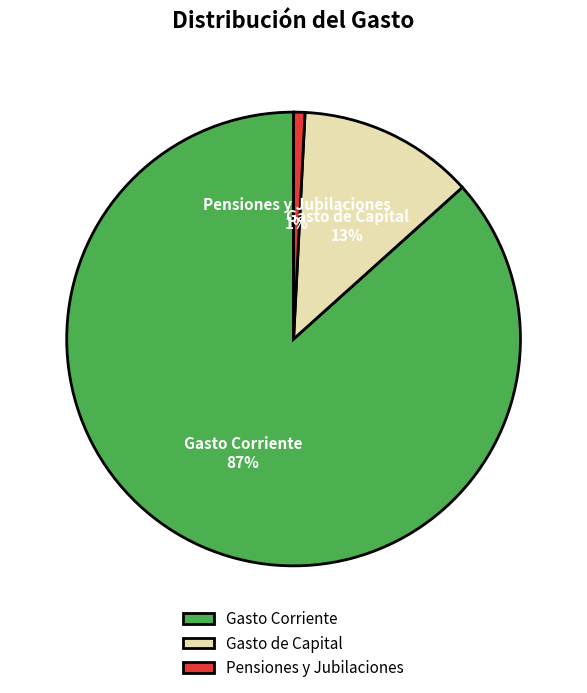

How many segments does this pie chart have?

3